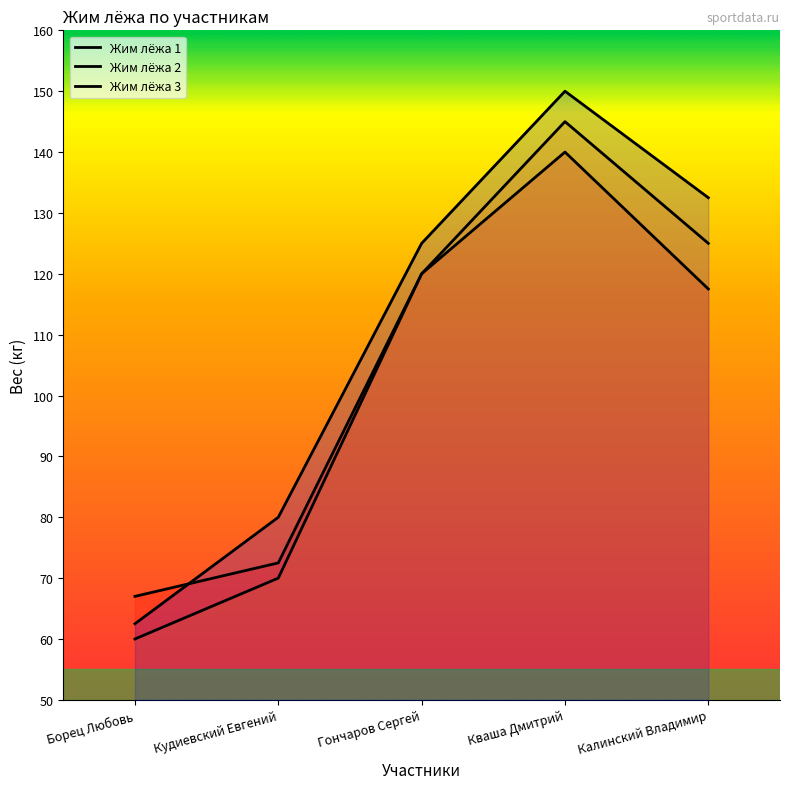

What is the lowest value of the Жим лёжа 3 series?

62.5